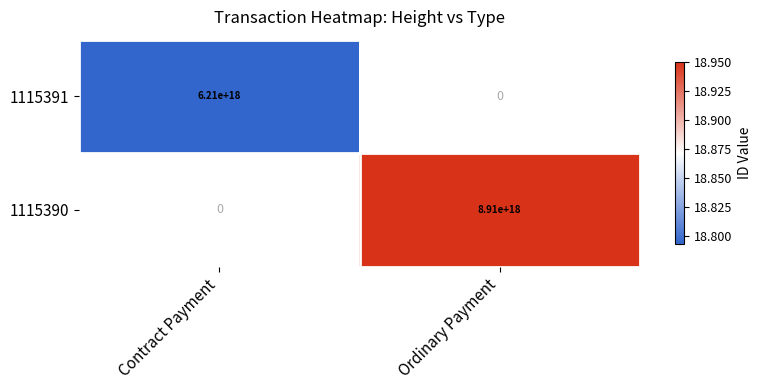

The value of 1115391 at Contract Payment is 6210000000000000000. True or false?

True